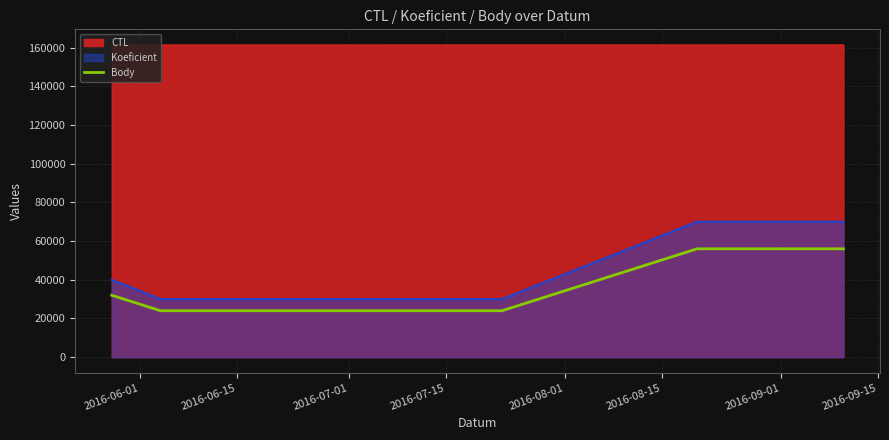

Which series has the widest spread of values?

Koeficient